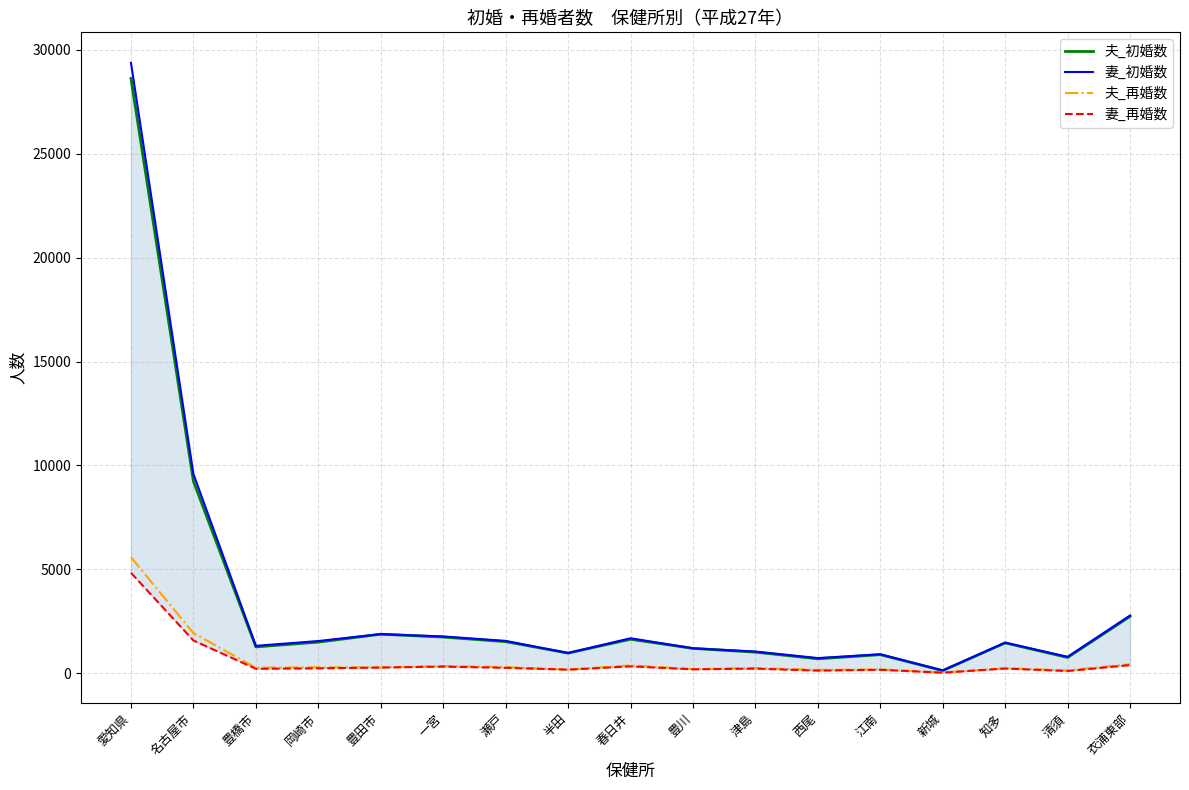

What is the difference between the maximum and minimum values in the 妻_初婚数 series?

29243